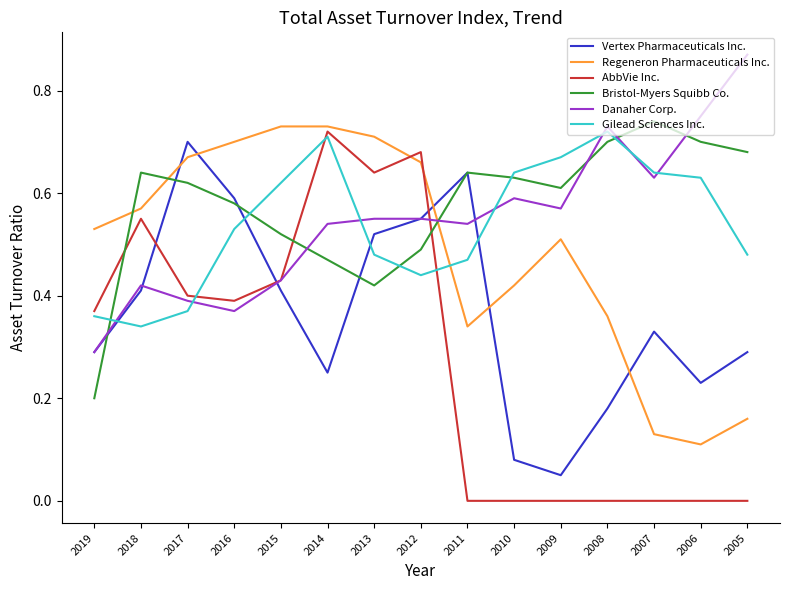

Which series has the largest range (max minus min)?

AbbVie Inc.